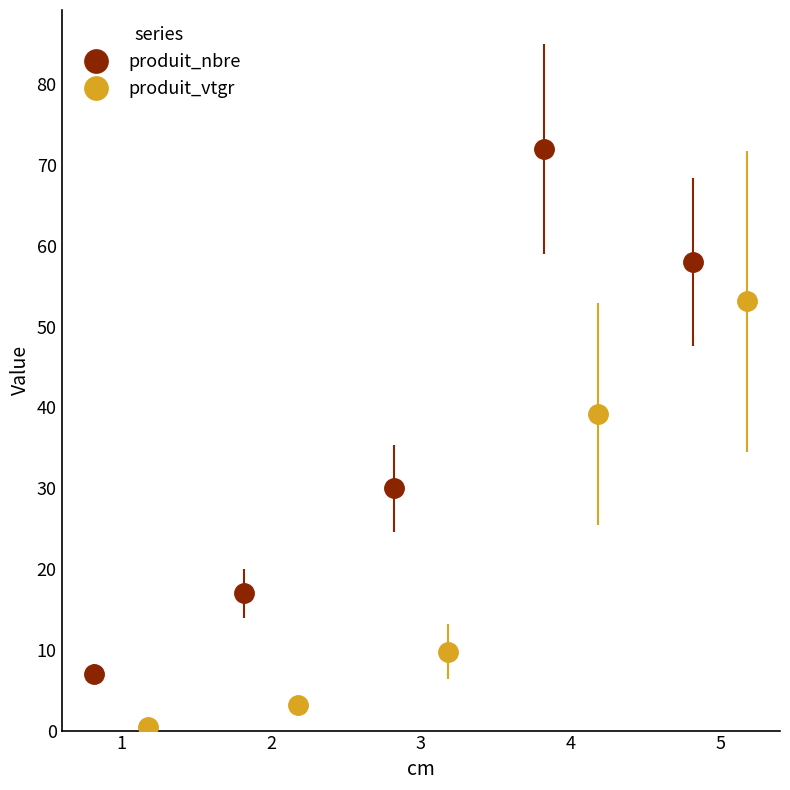

How many values in the produit_vtgr series are below 9?

2